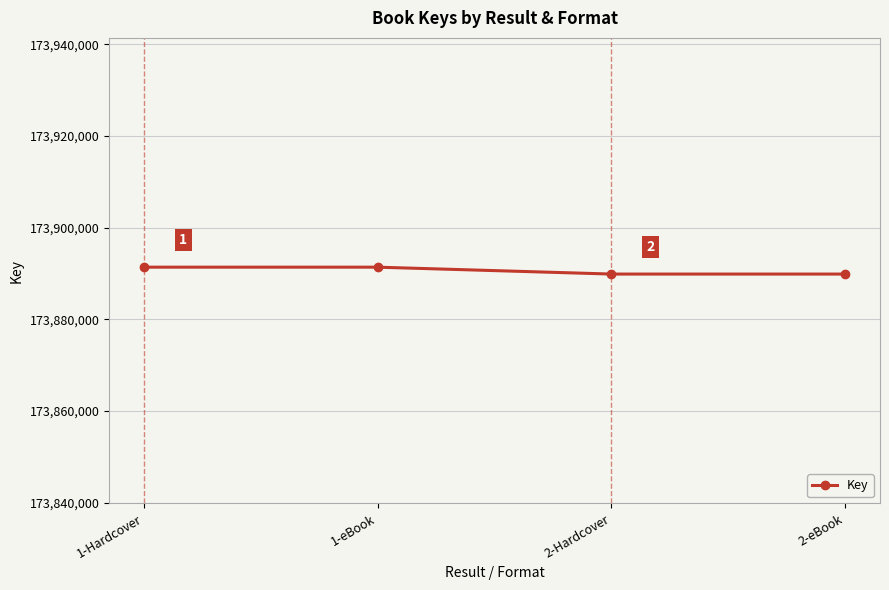

What is the smallest value displayed?

173889886